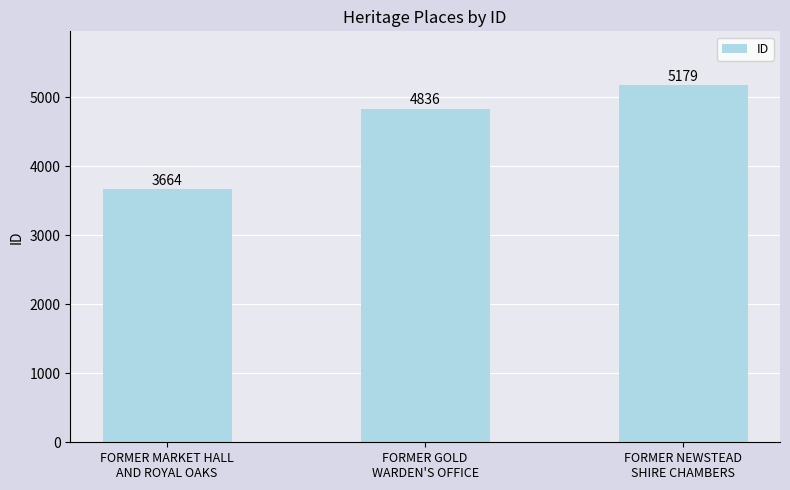

What is the change in value from FORMER GOLD
WARDEN'S OFFICE to FORMER NEWSTEAD
SHIRE CHAMBERS?

+343